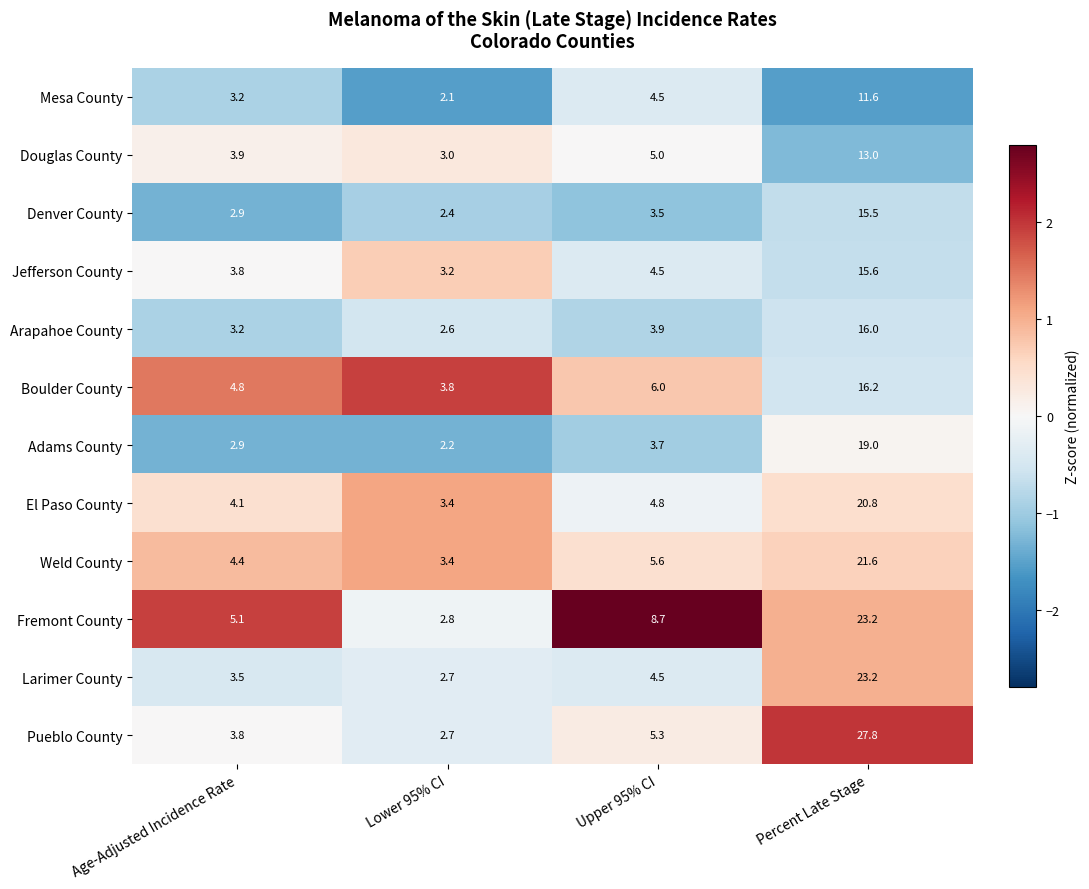

Which label corresponds to the largest value in the chart?

Percent Late Stage